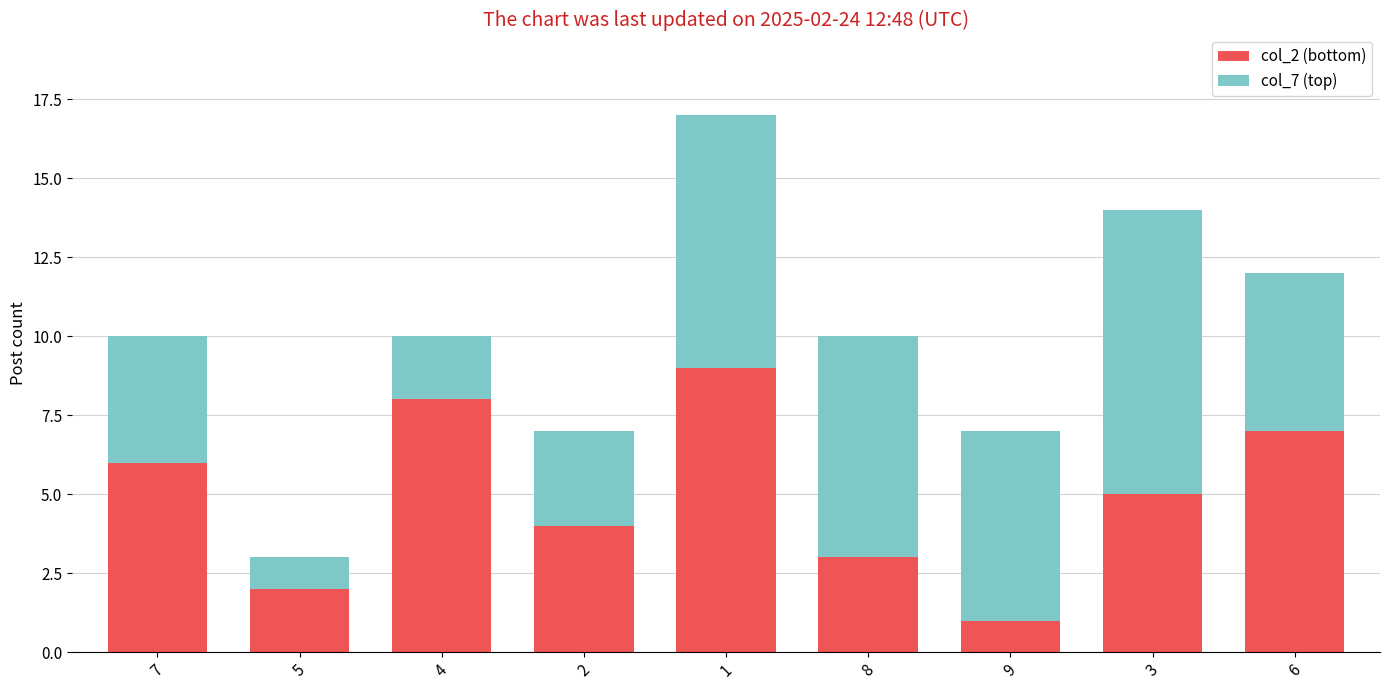

Are the bars grouped side by side (vs. stacked)?

No